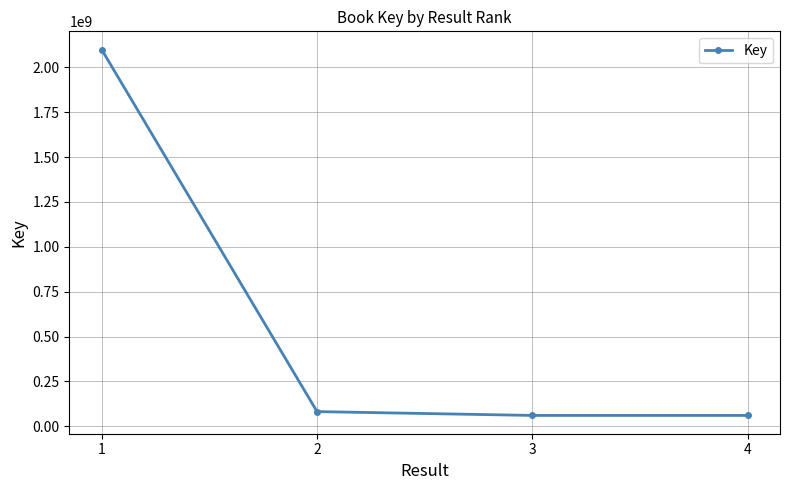

At which label is the value closest to 1079342806?

2